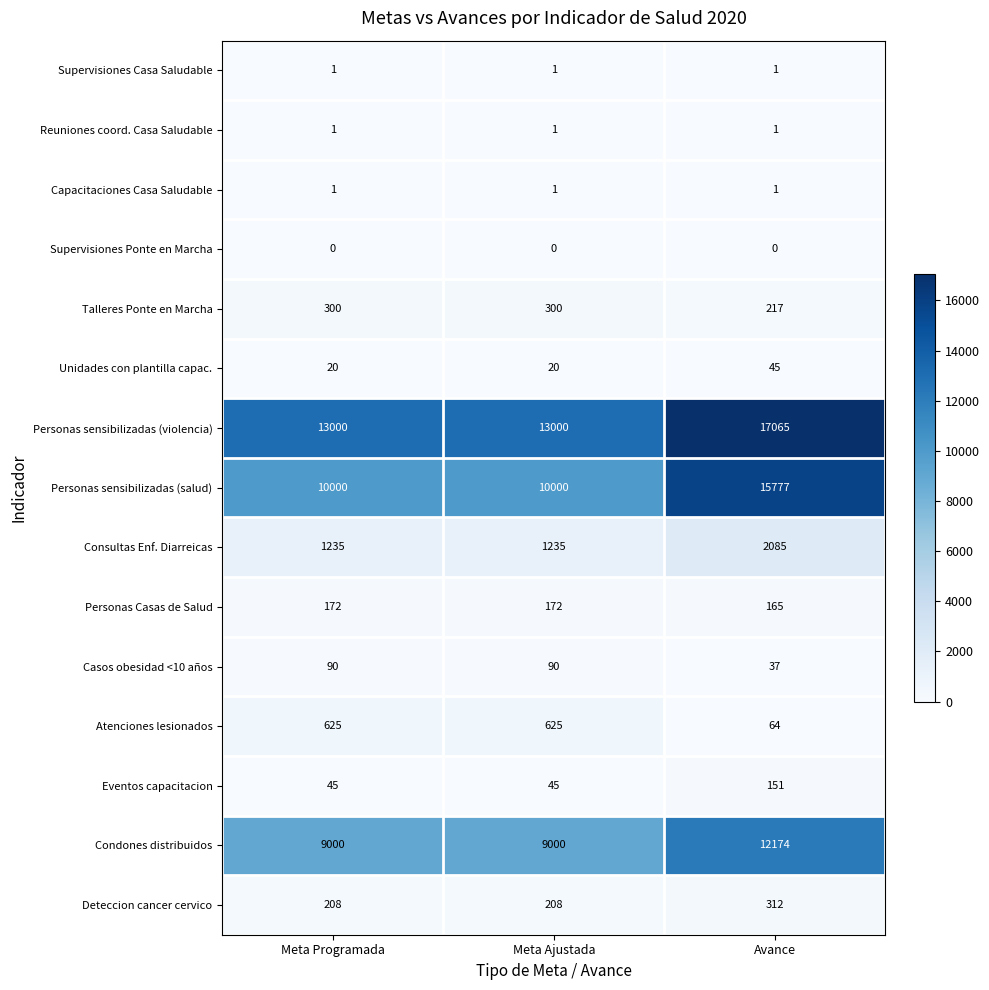

At how many categories does at least one series exceed 12781?

3